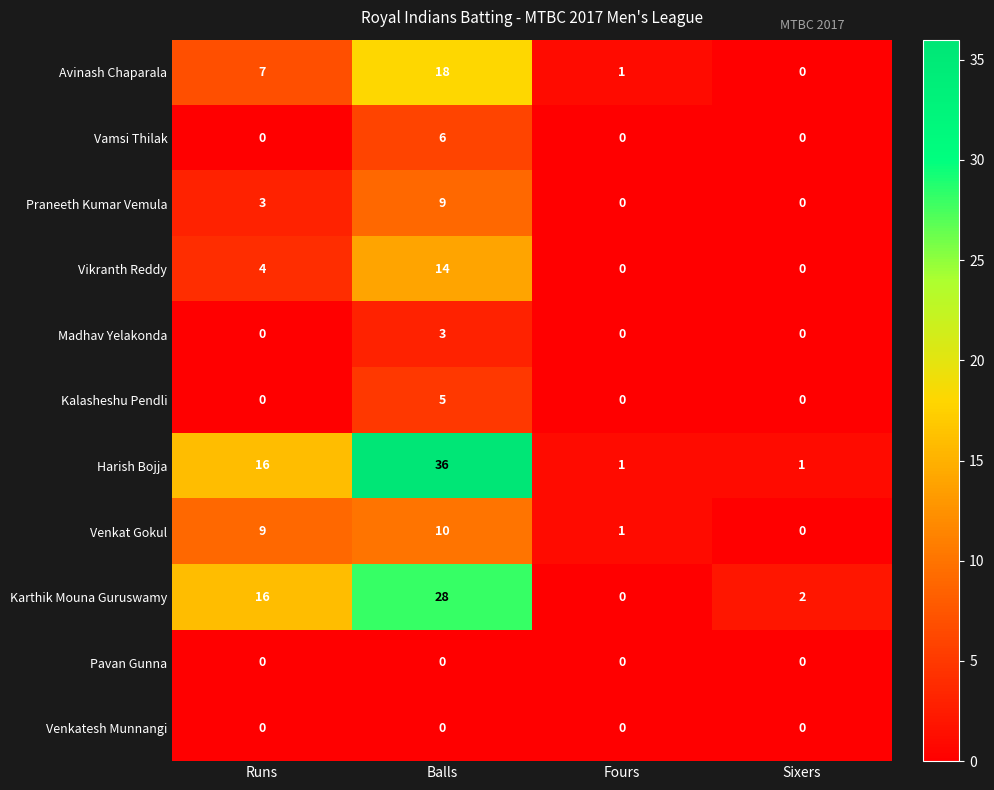

At which category is the sum across all series the highest?

Balls